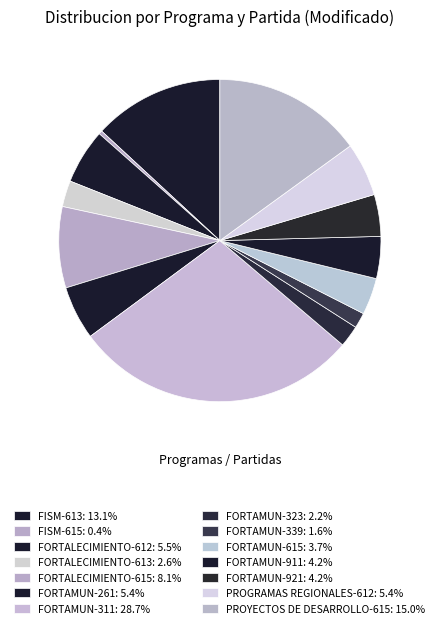

How many slices are in this pie chart?

14